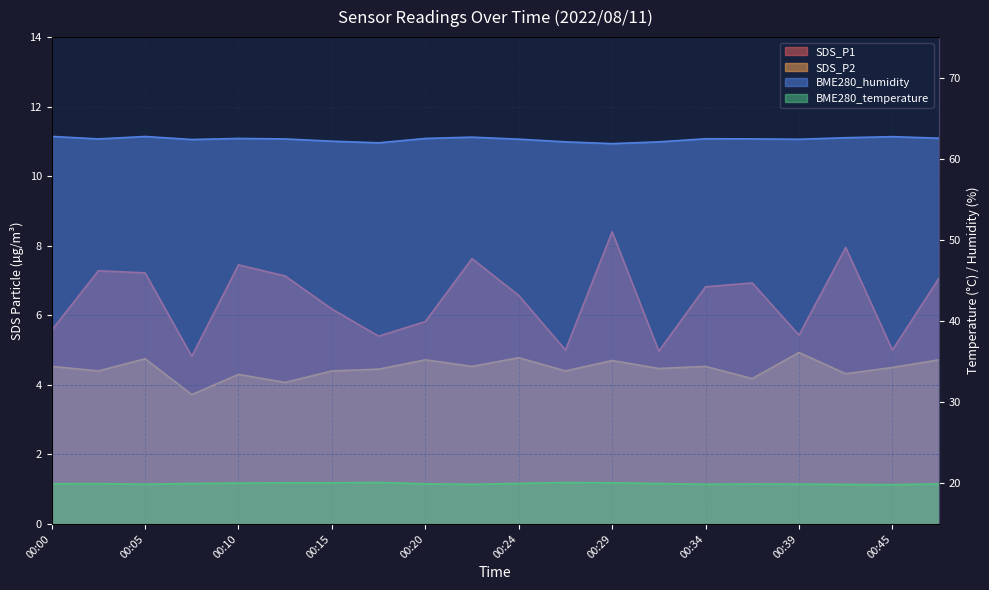

Which has a higher value, 00:34 or 00:24?

00:34